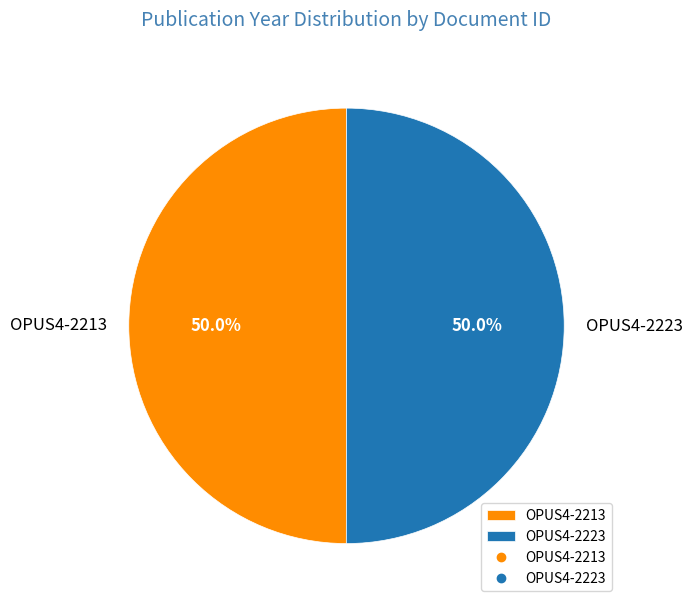

What percentage is NOT represented by OPUS4-2223?

50.0%